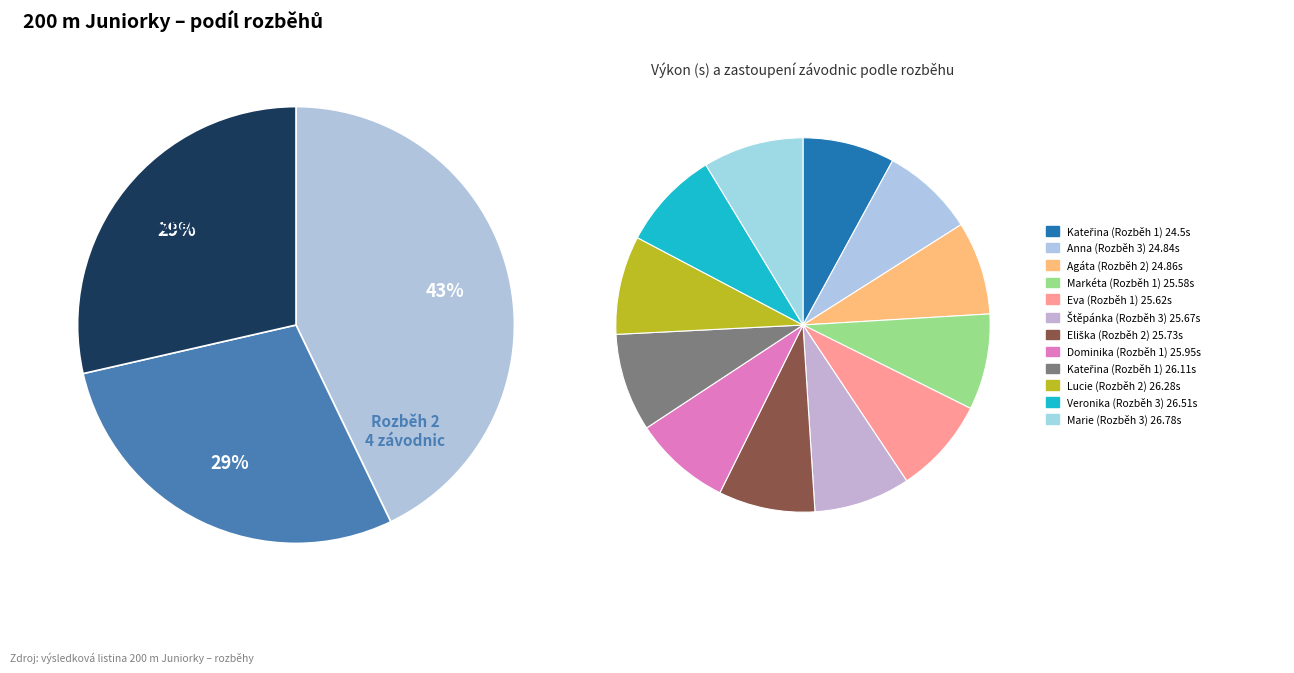

To the nearest percent, what portion does Petráková Anna Marie represent?

9%